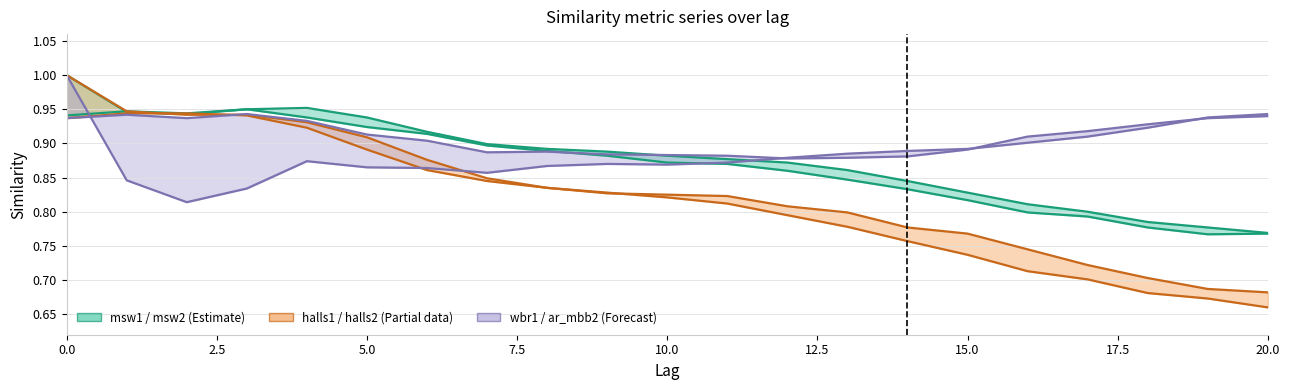

What is the total value across all series at 20?

4.8